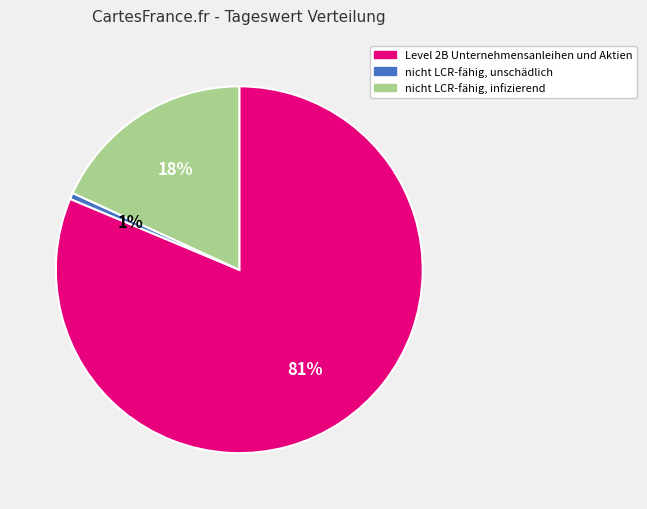

To the nearest percent, what is the difference between the Level 2B Unternehmensanleihen und Aktien and nicht LCR-fähig, infizierend slice percentages?

63%